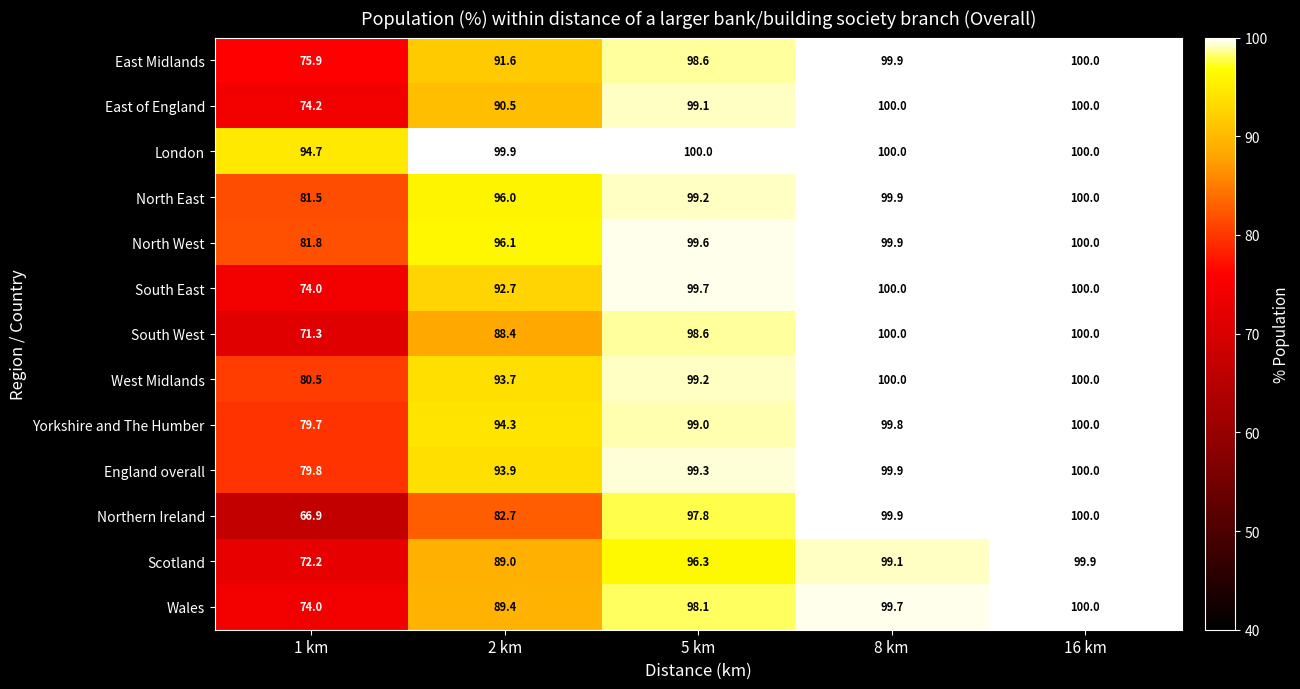

What is the minimum value for London?

94.7